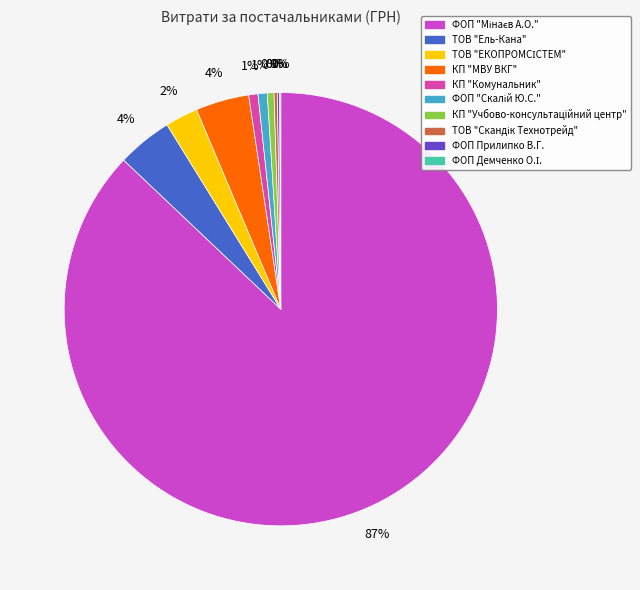

What is the change in value from ФОП "Скалій Ю.С." to ФОП Прилипко В.Г.?

-1124.0